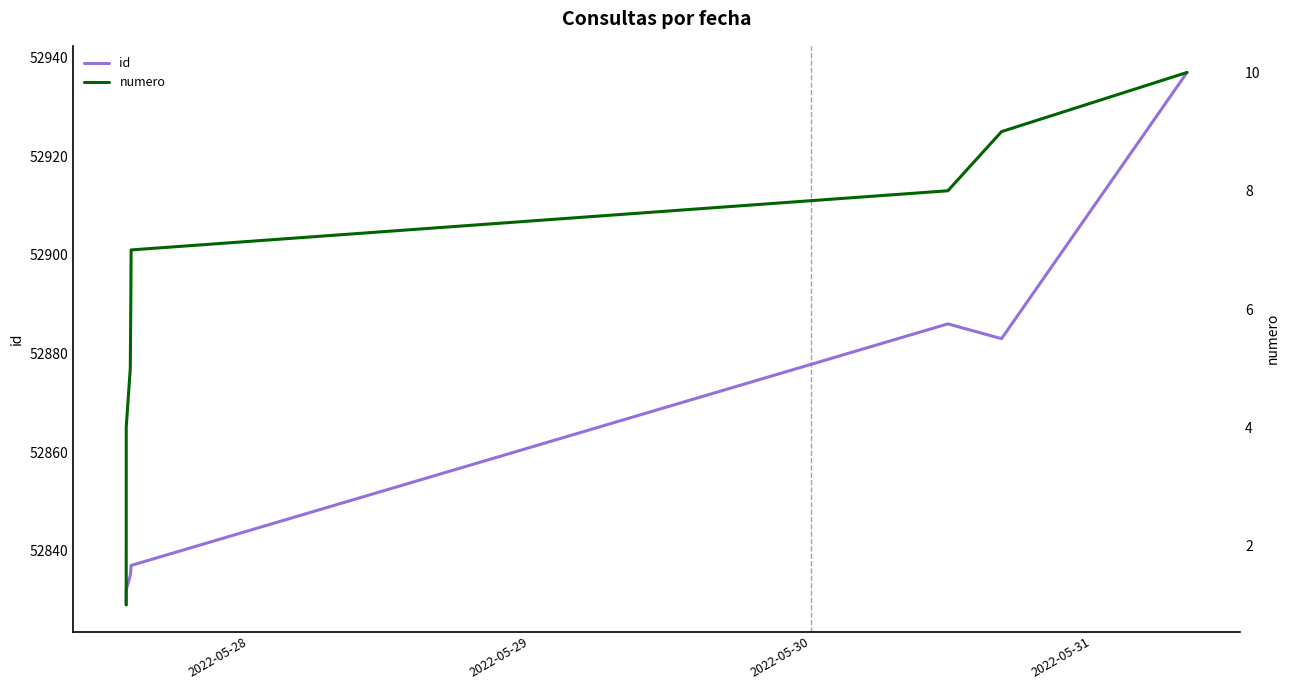

What is the minimum value for id?

52829